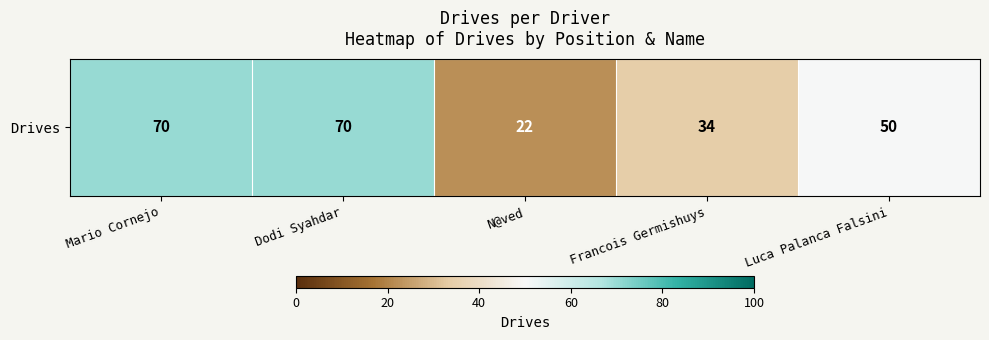

How many values are between 34 and 70?

4